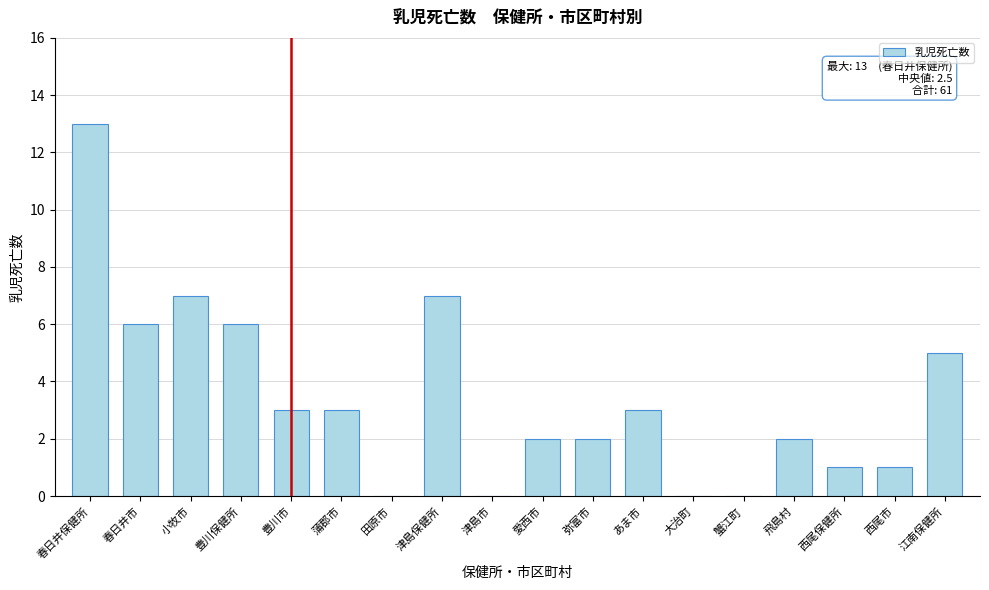

Reading left to right, list all the values displayed in this chart.

春日井保健所=13	春日井市=6	小牧市=7	豊川保健所=6	豊川市=3	蒲郡市=3	田原市=0	津島保健所=7	津島市=0	愛西市=2	弥富市=2	あま市=3	大治町=0	蟹江町=0	飛島村=2	西尾保健所=1	西尾市=1	江南保健所=5